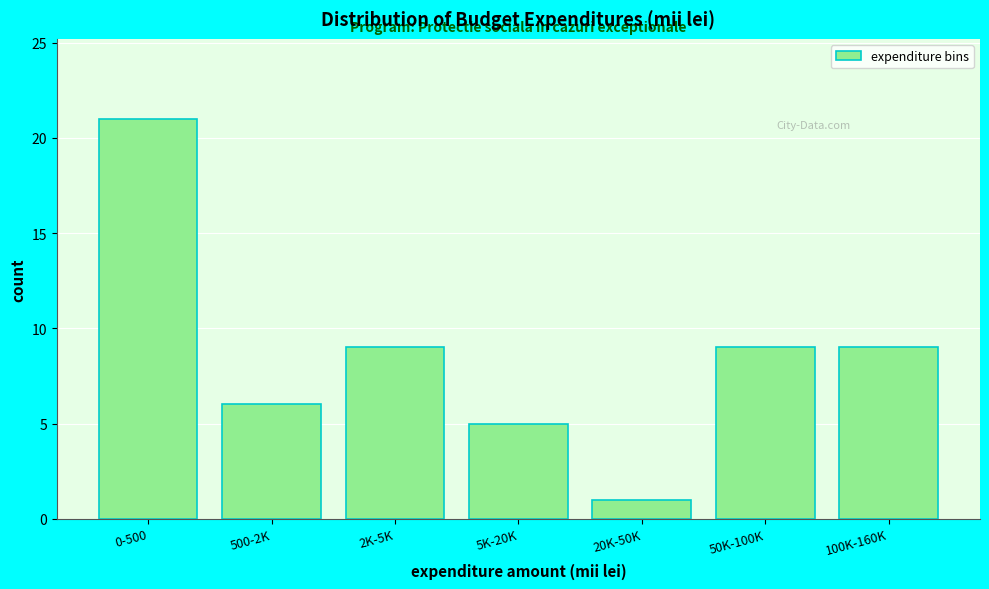

Reading right to left, transcribe all the data shown in this chart.

100K-160K=9	50K-100K=9	20K-50K=1	5K-20K=5	2K-5K=9	500-2K=6	0-500=21